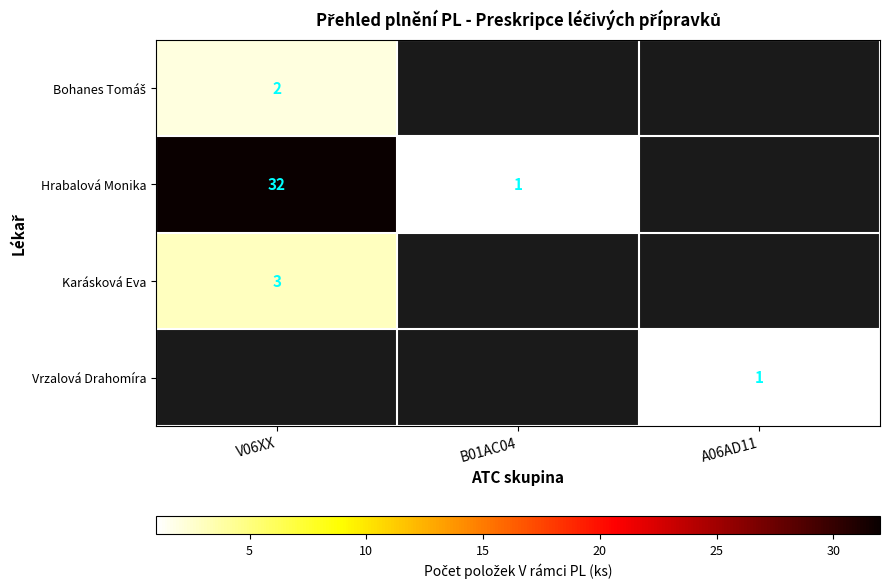

Is it true that Vrzalová Drahomíra equals 1 at A06AD11?

True